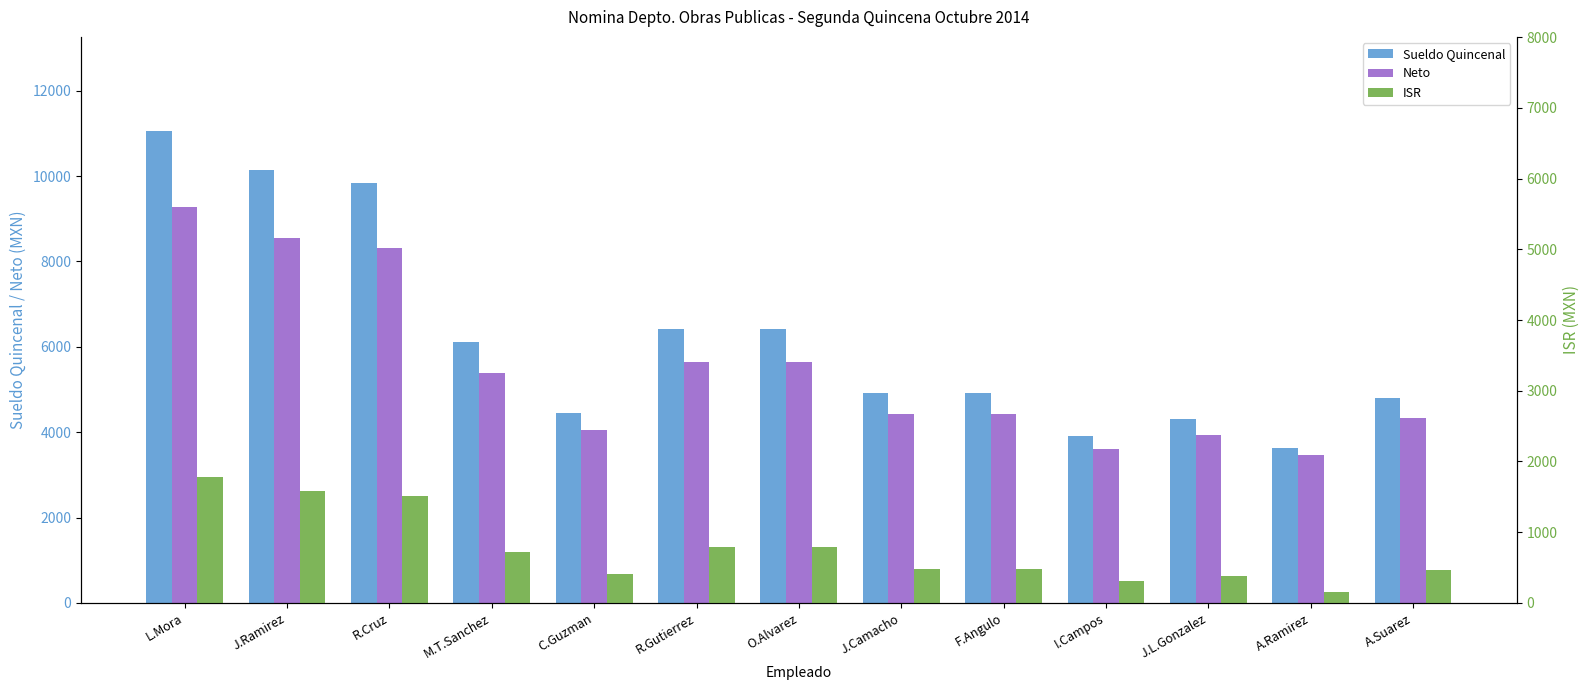

Is the value of Sueldo Quincenal at A.Ramirez greater than the value of ISR at A.Ramirez?

Yes